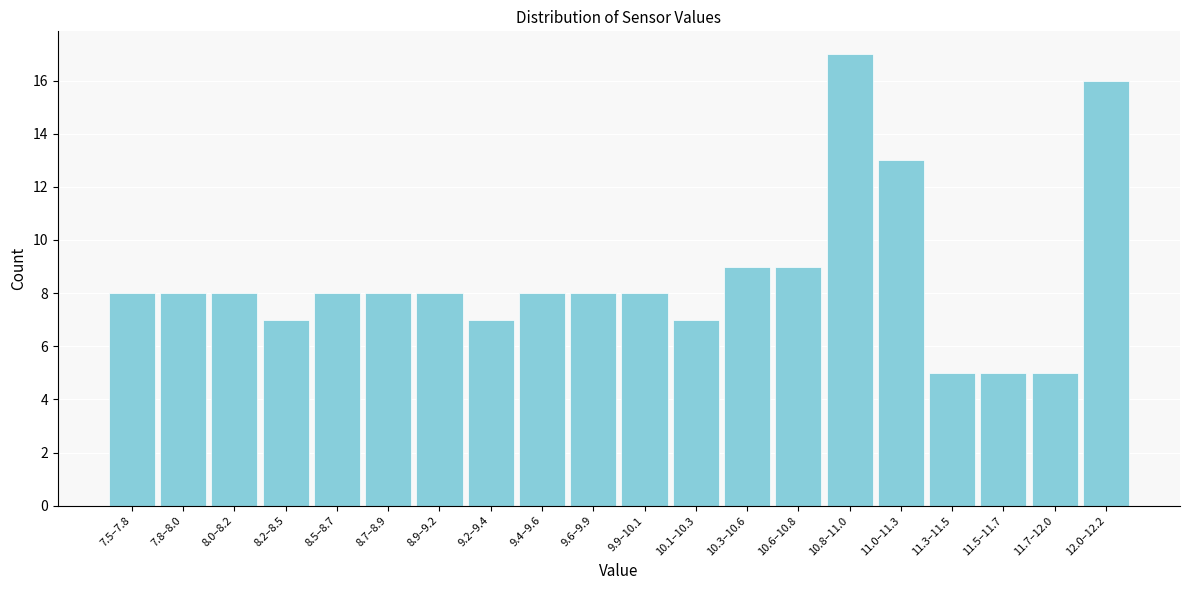

Reading left to right, list all the values displayed in this chart.

7.5–7.8=8	7.8–8.0=8	8.0–8.2=8	8.2–8.5=7	8.5–8.7=8	8.7–8.9=8	8.9–9.2=8	9.2–9.4=7	9.4–9.6=8	9.6–9.9=8	9.9–10.1=8	10.1–10.3=7	10.3–10.6=9	10.6–10.8=9	10.8–11.0=17	11.0–11.3=13	11.3–11.5=5	11.5–11.7=5	11.7–12.0=5	12.0–12.2=16